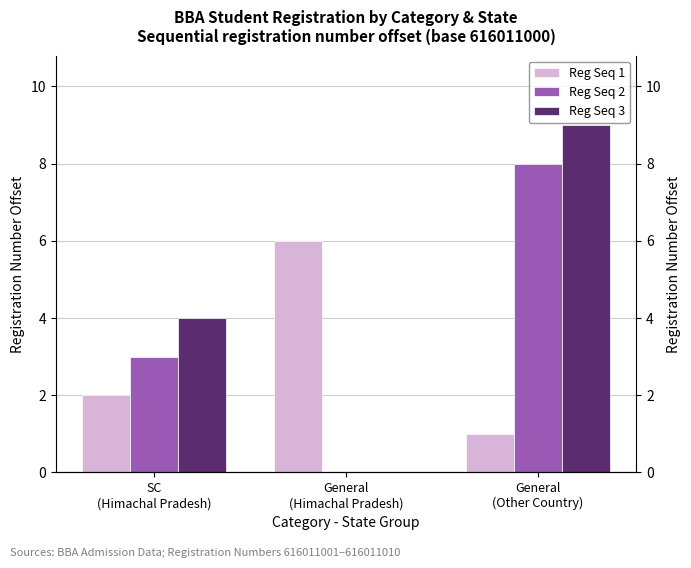

List the series in order of their overall mean, lowest first.

Reg Seq 1, Reg Seq 2, Reg Seq 3